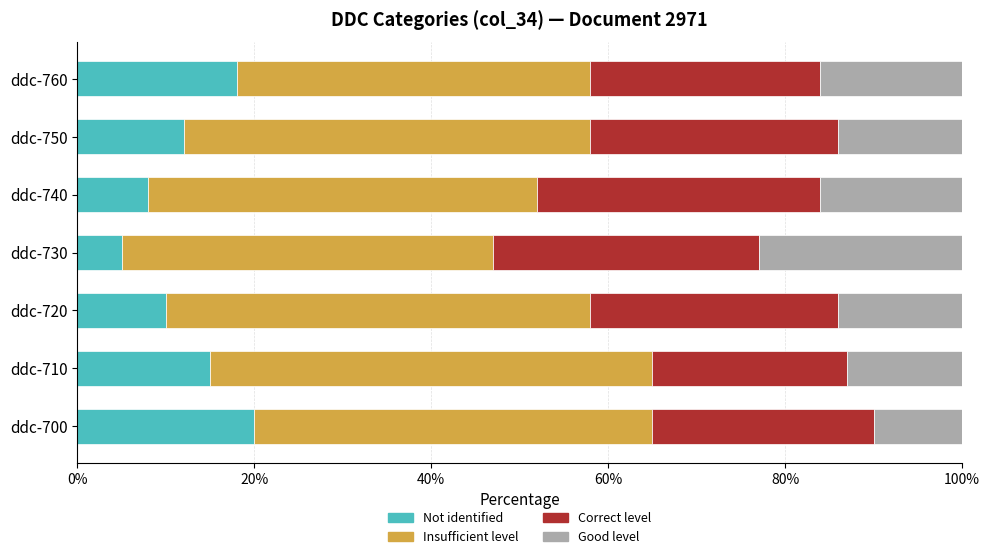

Count the number of data series in this chart.

4